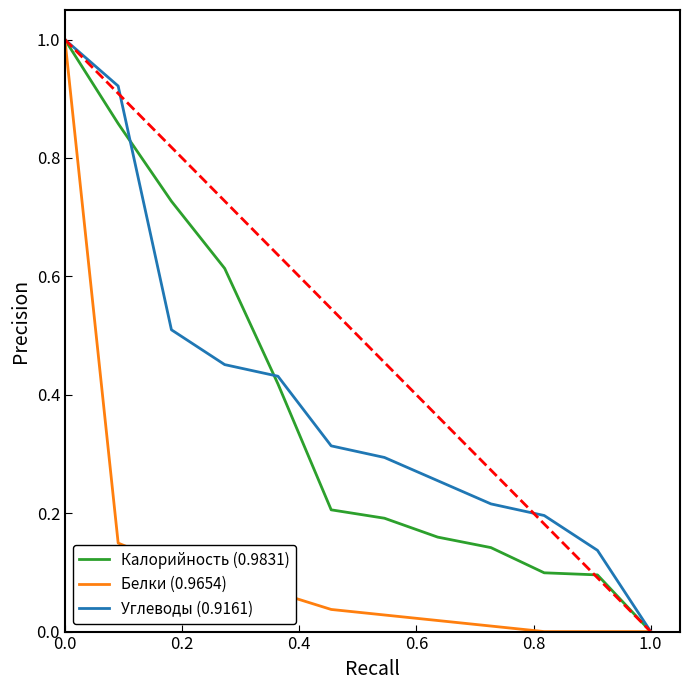

What is the maximum value shown in the chart?

1.0